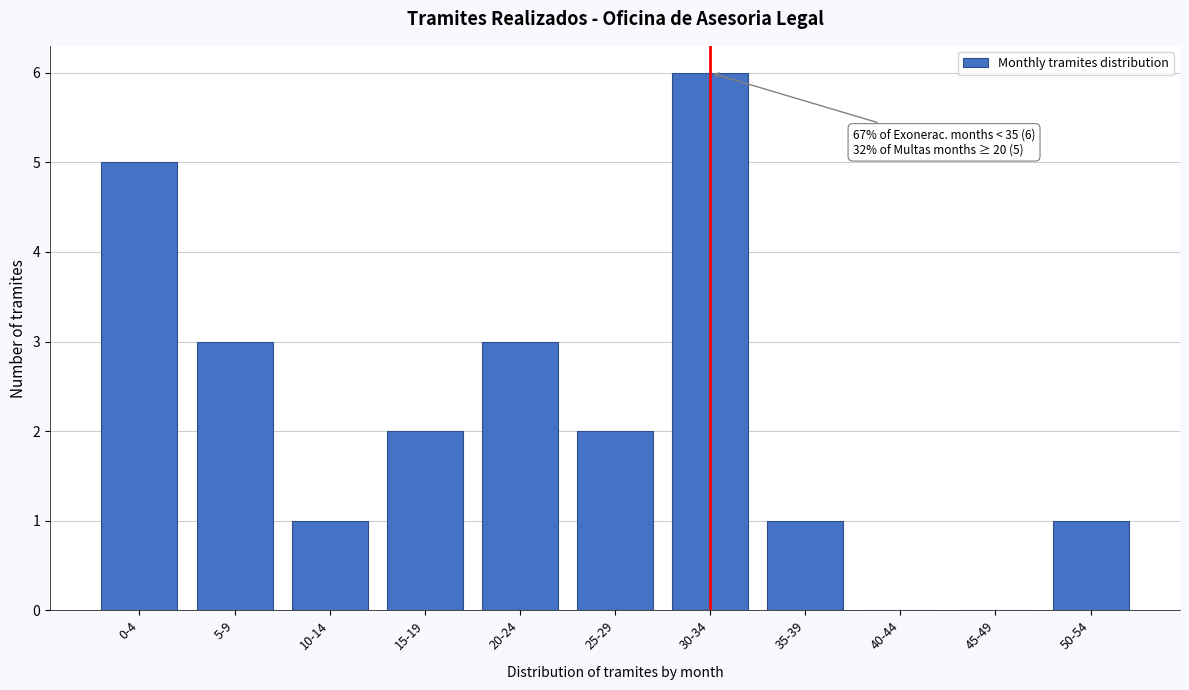

Reading left to right, extract all data points from this chart.

0-4=5	5-9=3	10-14=1	15-19=2	20-24=3	25-29=2	30-34=6	35-39=1	40-44=0	45-49=0	50-54=1